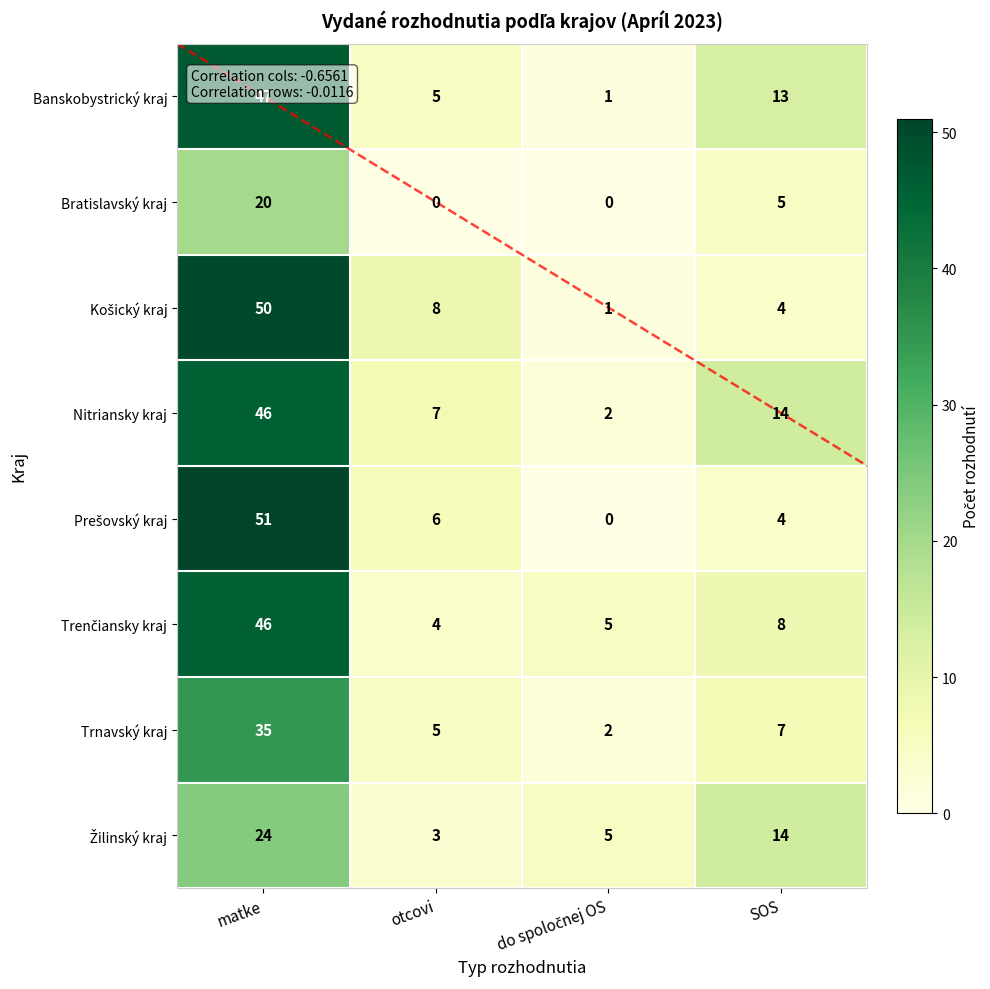

What is the difference between the highest and lowest values at SOS?

10